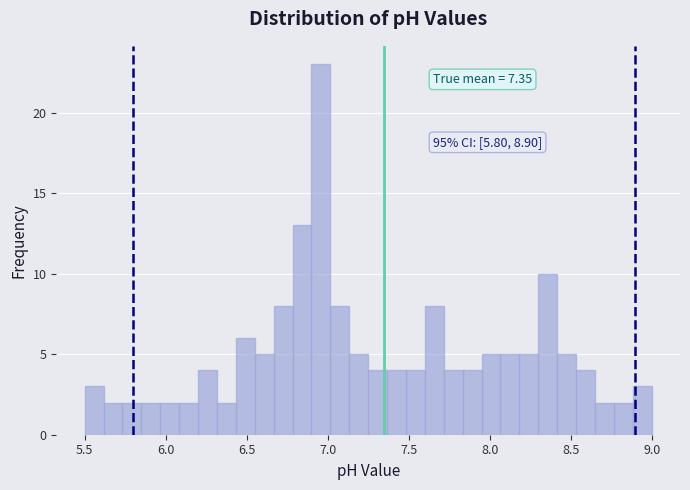

Read against the x-axis, roughly where is the centre of the tallest bar?

6.95